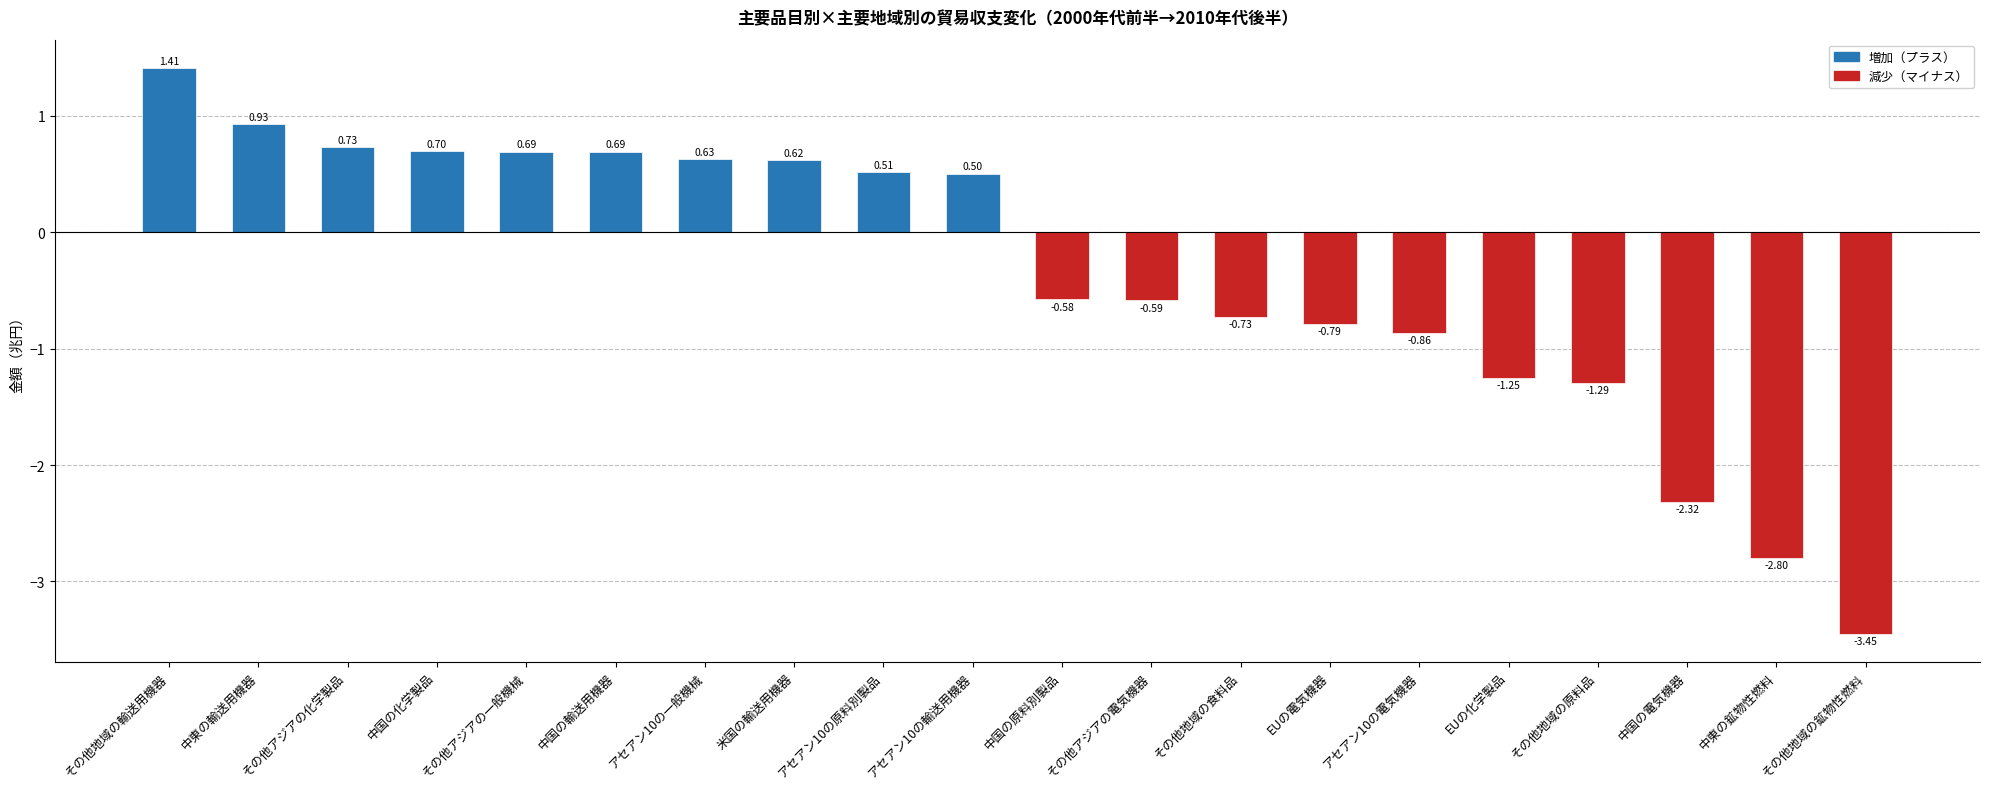

How many distinct data groups are displayed?

1